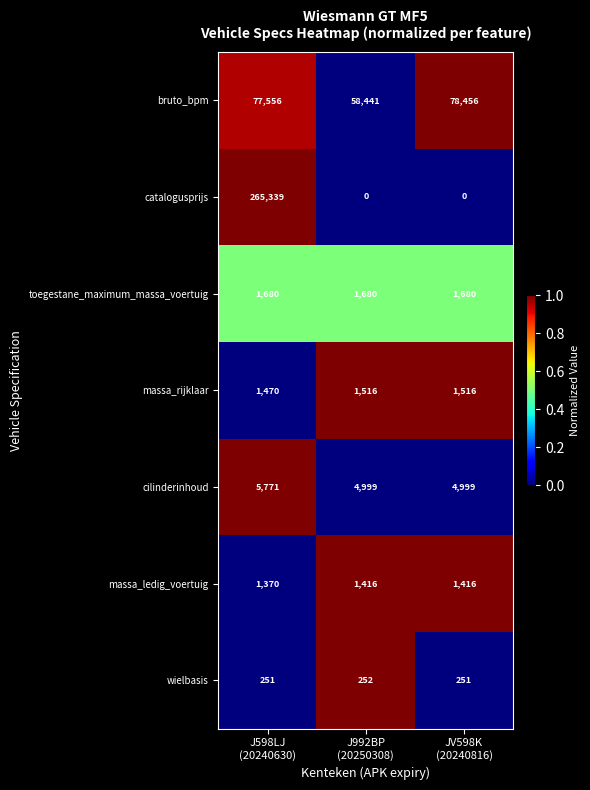

How many data points in cilinderinhoud are above 4999?

1